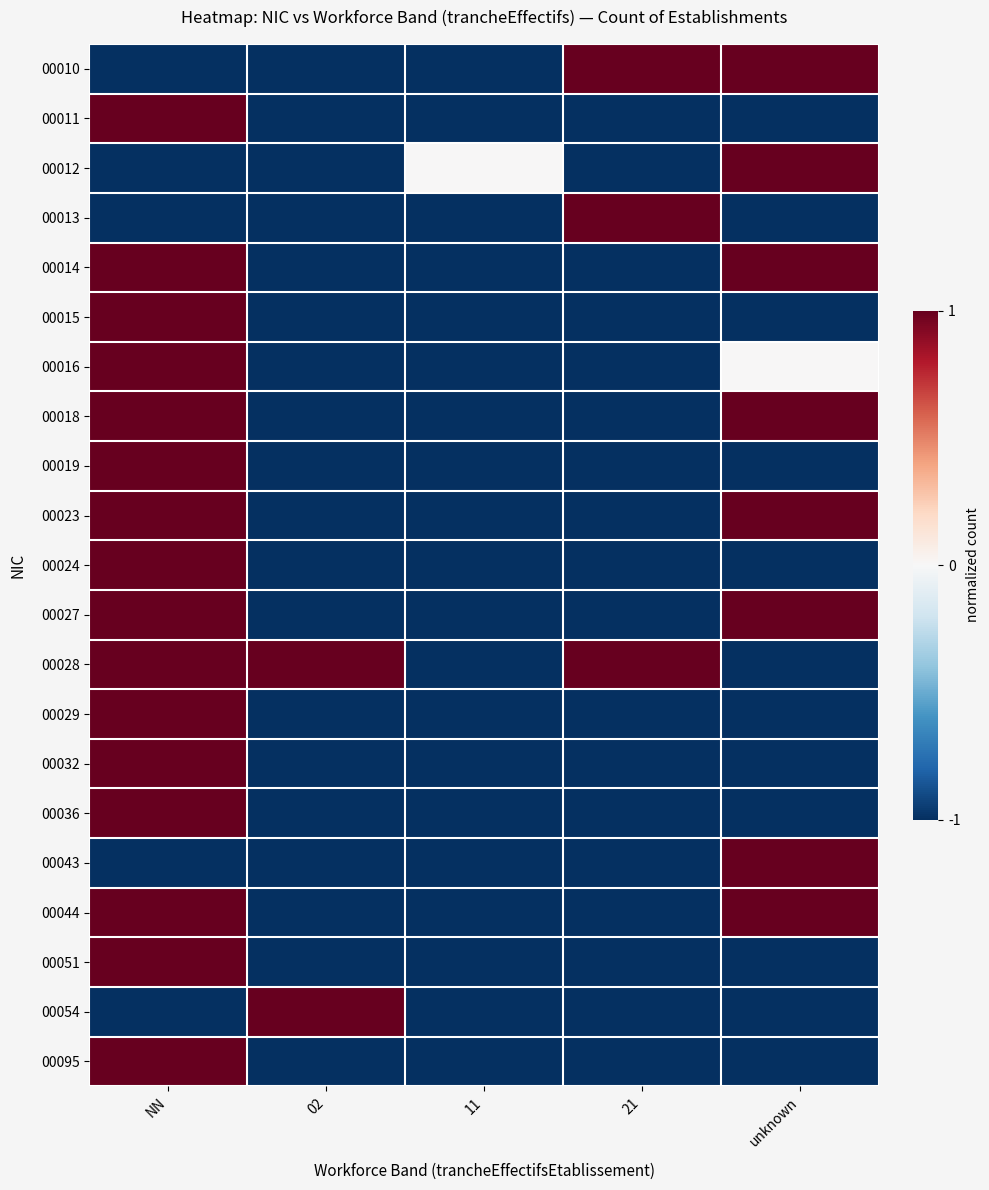

Reading left to right, what are all the values shown in this chart?

00010: NN=-1	02=-1	11=-1	21=1	unknown=1
00011: NN=1	02=-1	11=-1	21=-1	unknown=-1
00012: NN=-1	02=-1	11=0	21=-1	unknown=1
00013: NN=-1	02=-1	11=-1	21=1	unknown=-1
00014: NN=1	02=-1	11=-1	21=-1	unknown=1
00015: NN=1	02=-1	11=-1	21=-1	unknown=-1
00016: NN=1	02=-1	11=-1	21=-1	unknown=0
00018: NN=1	02=-1	11=-1	21=-1	unknown=1
00019: NN=1	02=-1	11=-1	21=-1	unknown=-1
00023: NN=1	02=-1	11=-1	21=-1	unknown=1
00024: NN=1	02=-1	11=-1	21=-1	unknown=-1
00027: NN=1	02=-1	11=-1	21=-1	unknown=1
00028: NN=1	02=1	11=-1	21=1	unknown=-1
00029: NN=1	02=-1	11=-1	21=-1	unknown=-1
00032: NN=1	02=-1	11=-1	21=-1	unknown=-1
00036: NN=1	02=-1	11=-1	21=-1	unknown=-1
00043: NN=-1	02=-1	11=-1	21=-1	unknown=1
00044: NN=1	02=-1	11=-1	21=-1	unknown=1
00051: NN=1	02=-1	11=-1	21=-1	unknown=-1
00054: NN=-1	02=1	11=-1	21=-1	unknown=-1
00095: NN=1	02=-1	11=-1	21=-1	unknown=-1